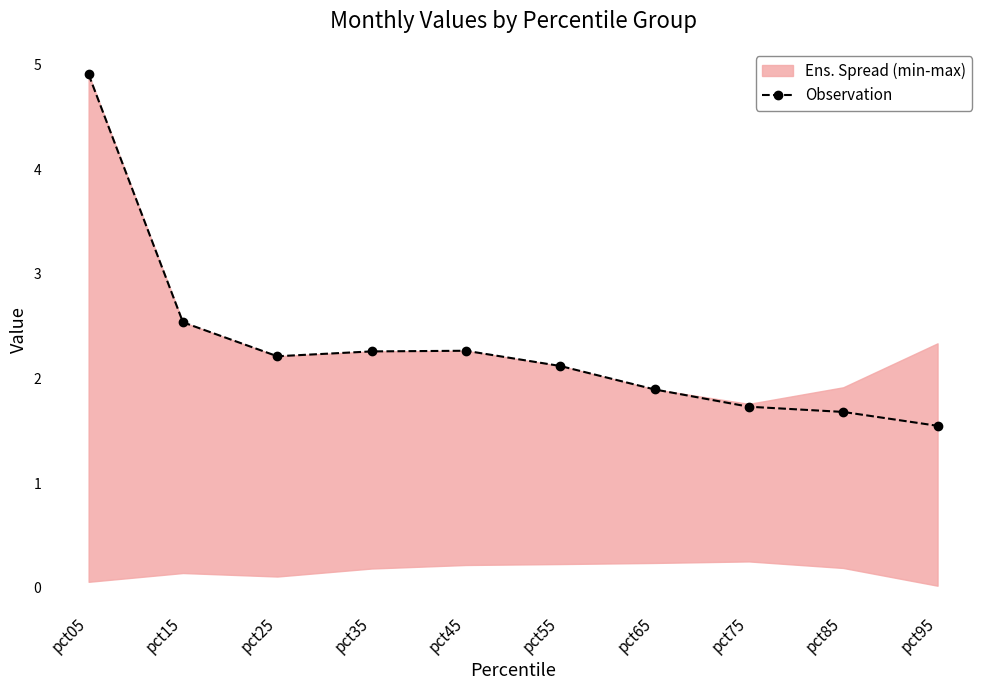

What is the difference between the maximum and second lowest values?

3.2